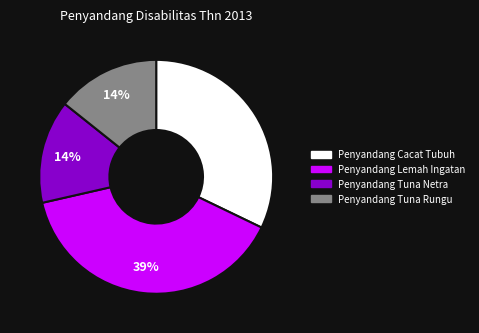

To the nearest percent, what is the combined percentage of Penyandang Tuna Rungu and Penyandang Lemah Ingatan?

54%